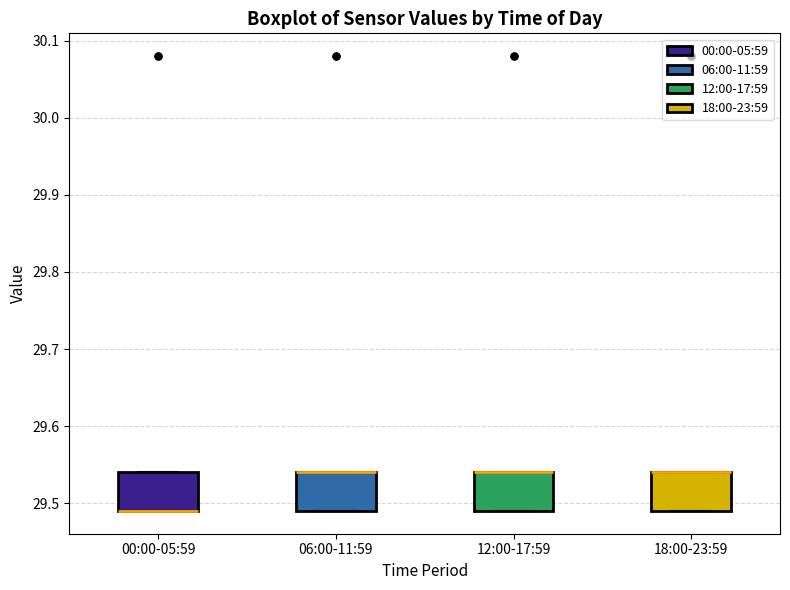

Where is the lower edge of the box for 12:00-17:59 on the y-axis? The values are not printed on the chart, so give them approximately, as read against the axis.

29.49